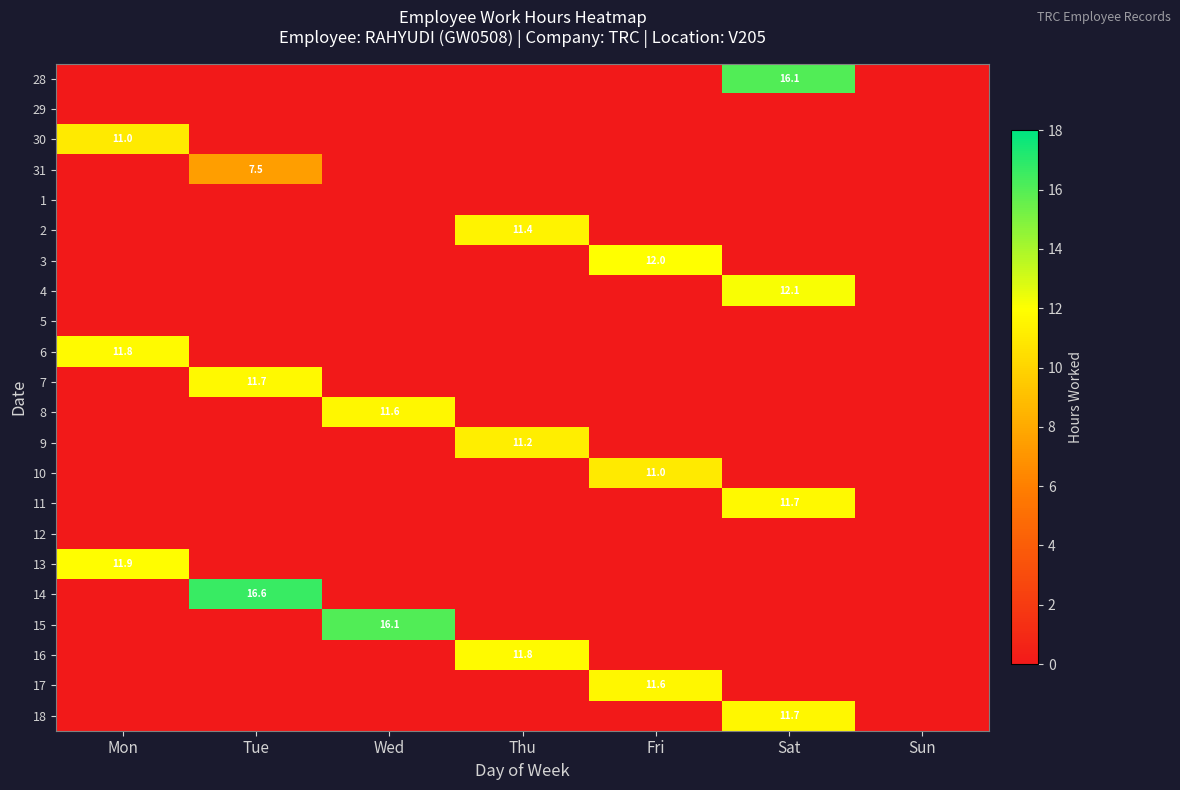

Is it true that 11 equals 20.6 at Sat?

False